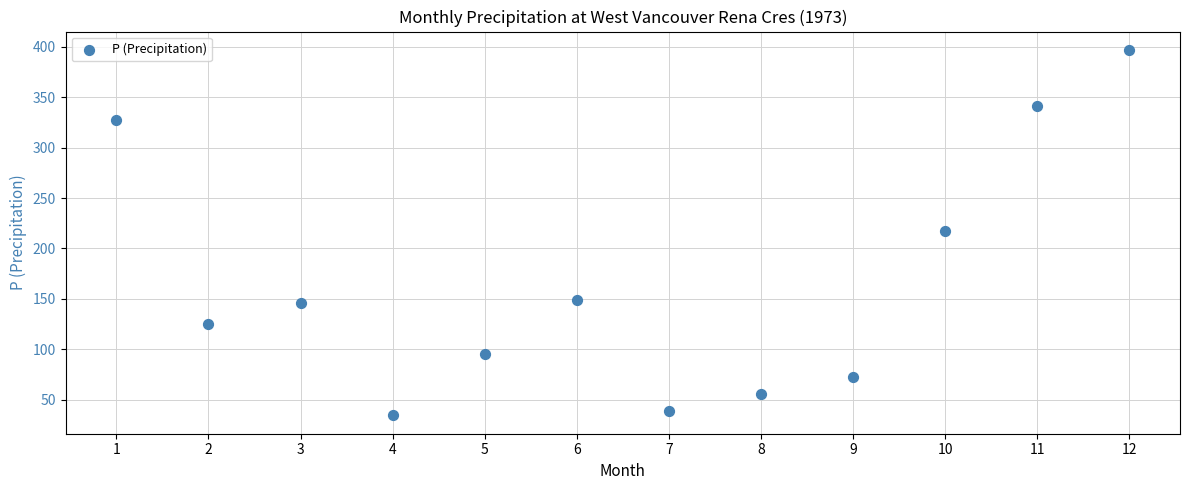

What is the range of X values (max minus min)?

11.0